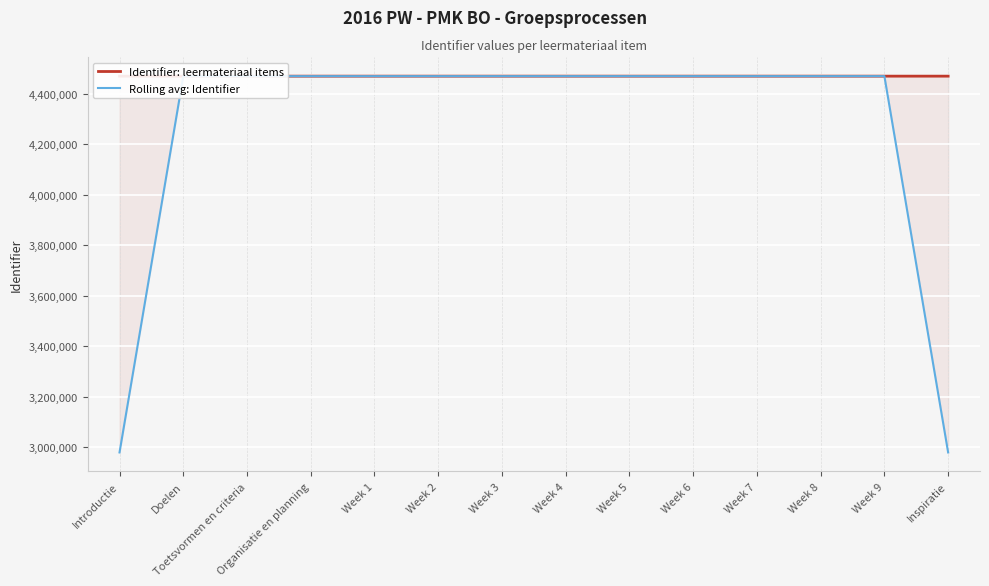

Reading right to left, list all the values displayed in this chart.

Identifier: leermateriaal items: 4470200.0	4470196.0	4470194.0	4470192.0	4470190.0	4470188.0	4470186.0	4470184.0	4470182.0	4470180.0	4470179.0	4470177.0	4470175.0	4470173.0
Rolling avg: Identifier: 2980132.0	4470196.7	4470194.0	4470192.0	4470190.0	4470188.0	4470186.0	4470184.0	4470182.0	4470180.3	4470178.7	4470177.0	4470175.0	2980116.0